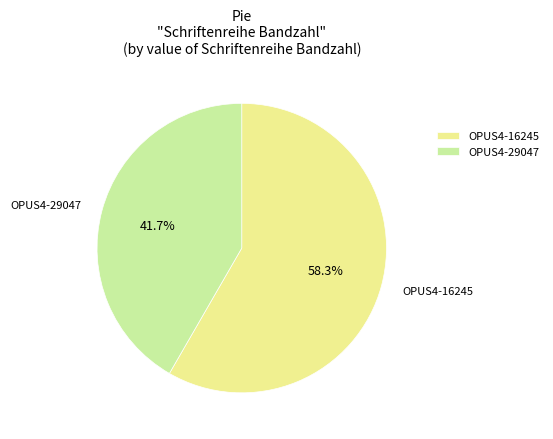

Is OPUS4-16245 the majority of the pie?

Yes